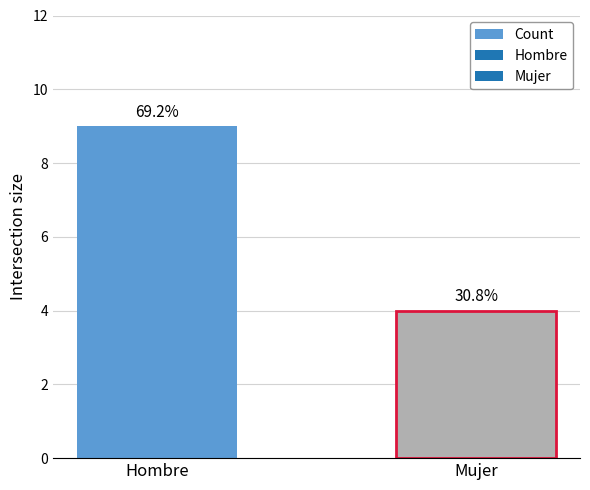

At which category does the chart reach its minimum across all series?

Mujer